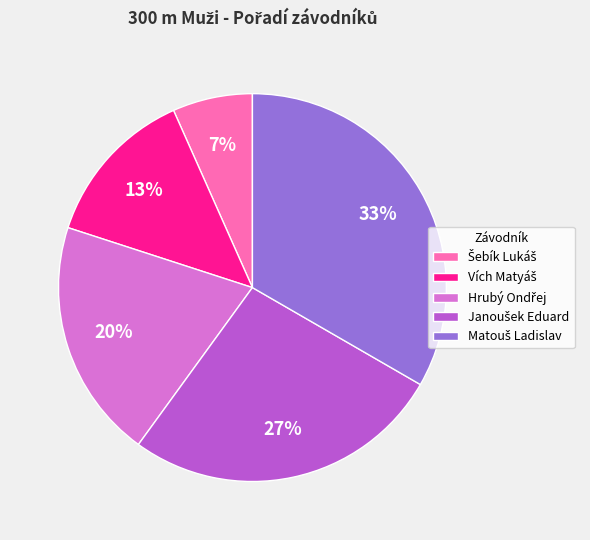

Does any single category account for the majority?

No